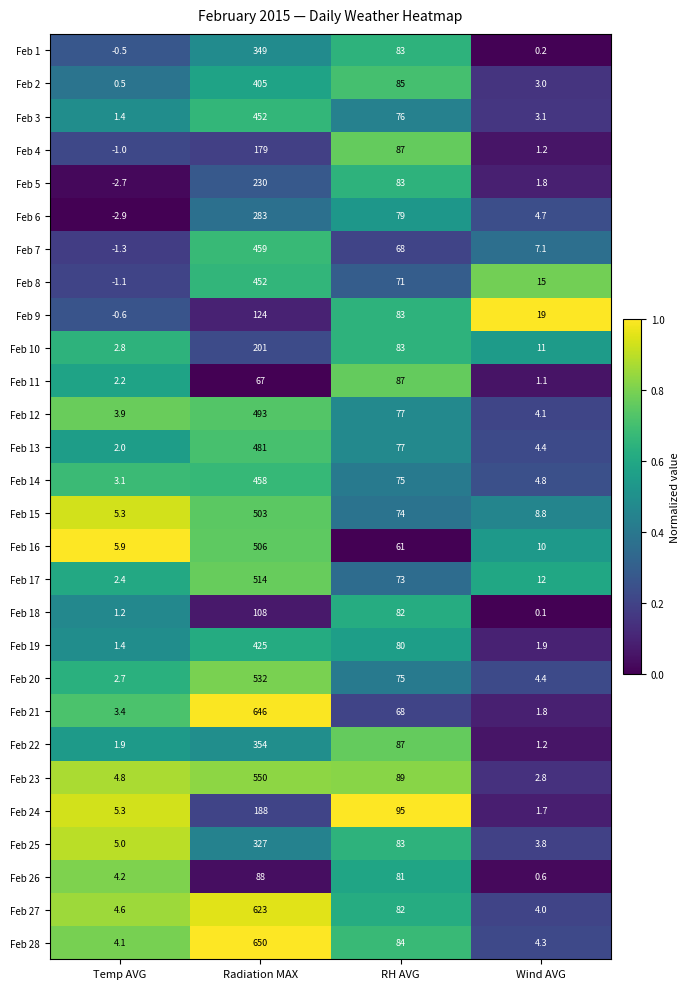

What is the difference between the maximum and minimum values in the Feb 27 series?

619.0